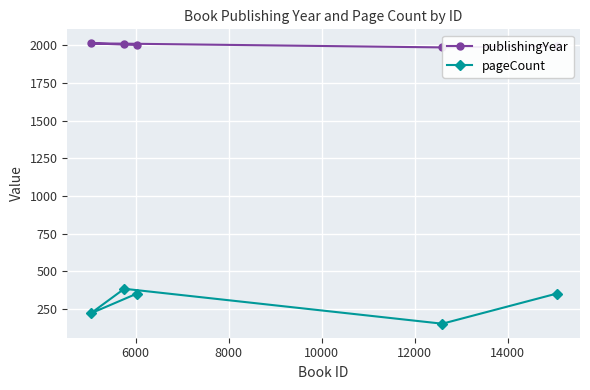

What is the difference between the publishingYear values at 12000 and 10000?

9